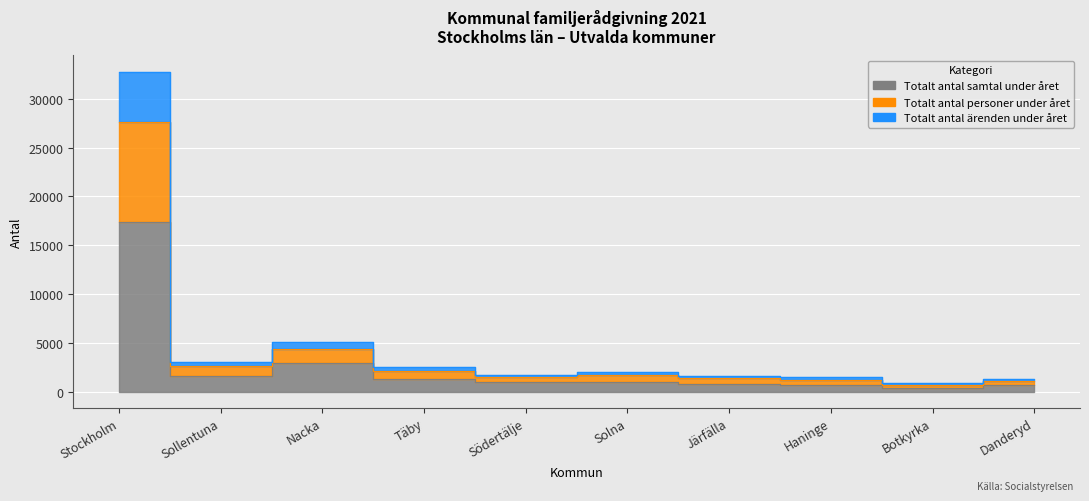

In Totalt antal personer under året, how many points are higher than both neighbors (excluding endpoints)?

2